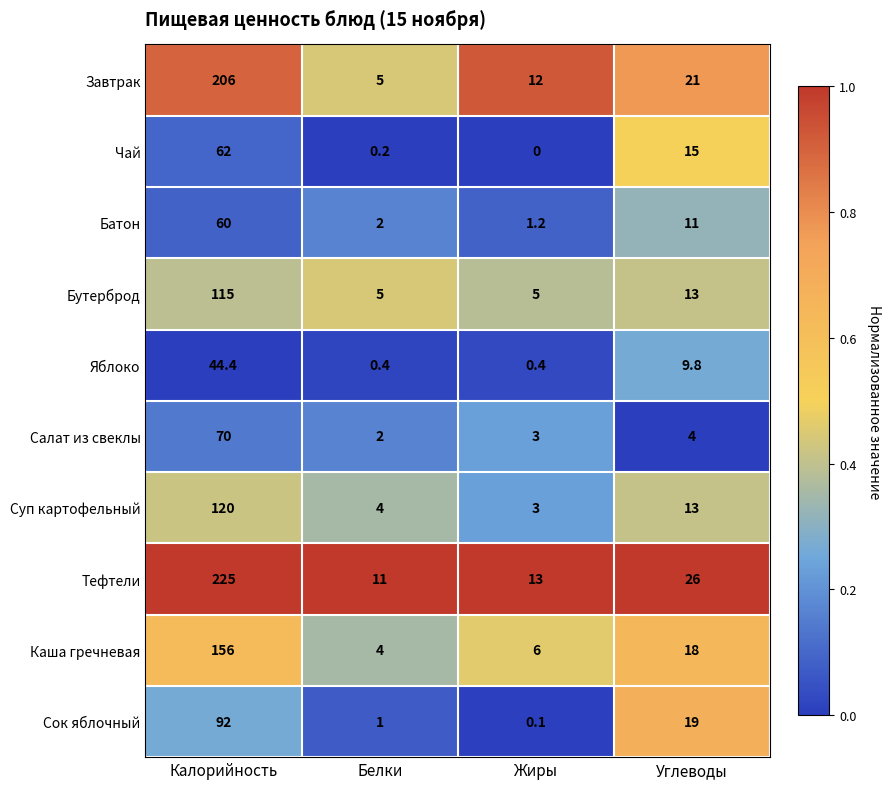

Is it true that Завтрак equals 12.0 at Жиры?

True